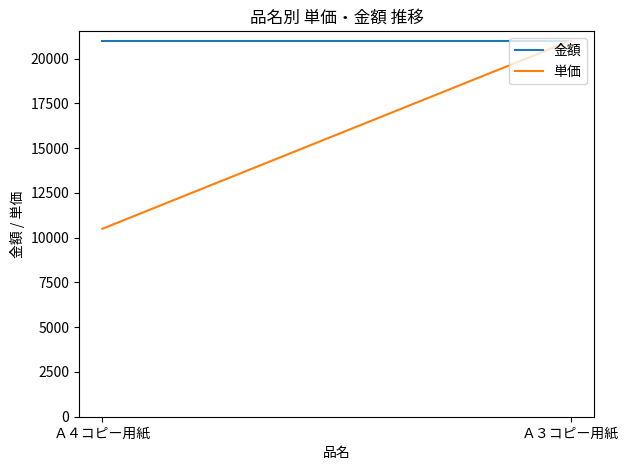

What position from the left is Ａ３コピー用紙?

2